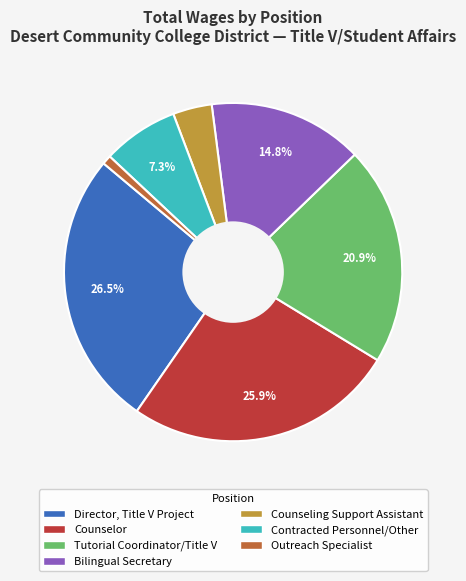

Which slice is the smallest?

Outreach Specialist